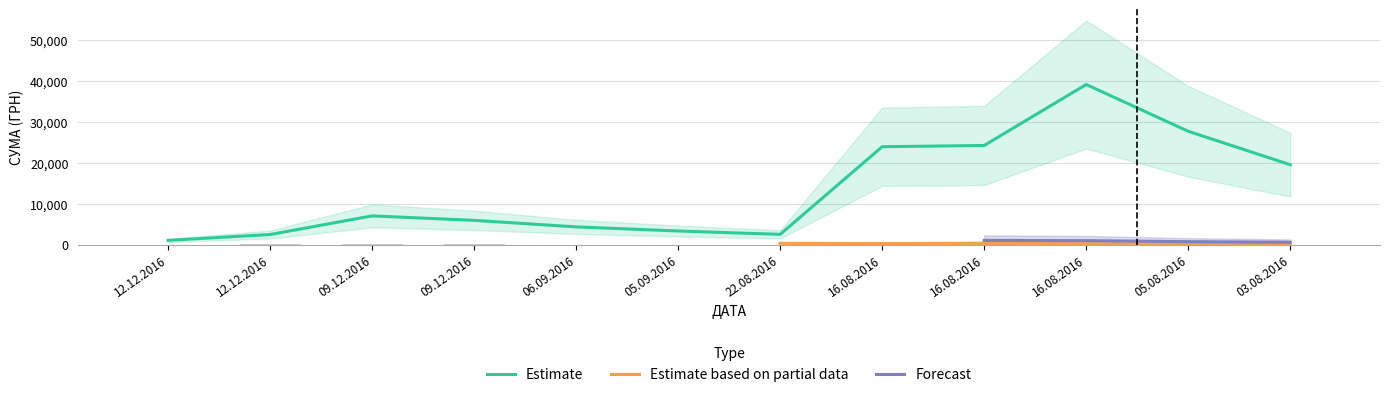

Rank the series by their maximum value, from lowest to highest.

Estimate based on partial data, Forecast, Estimate